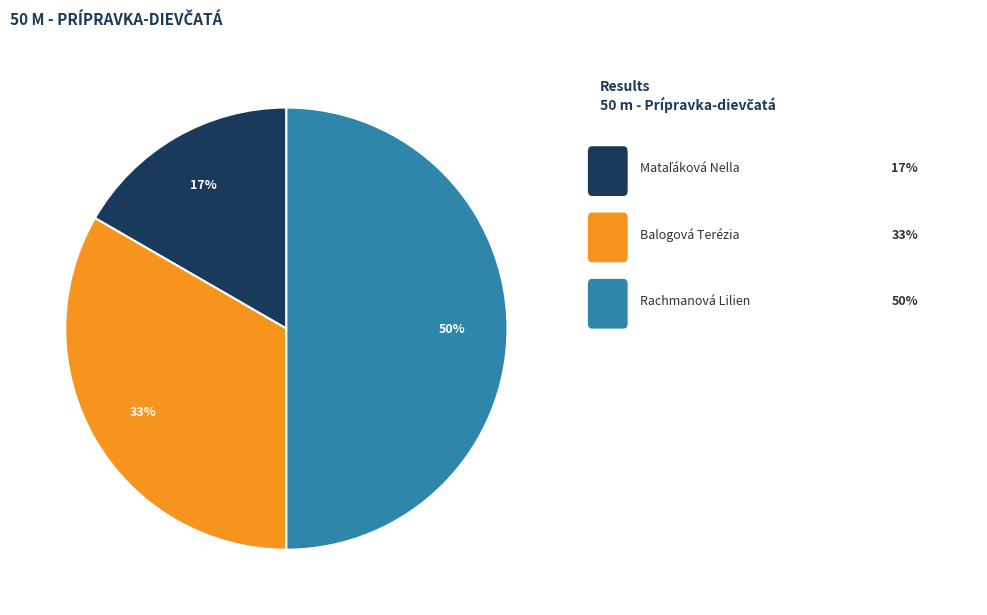

To the nearest percent, what is the average slice percentage?

33%